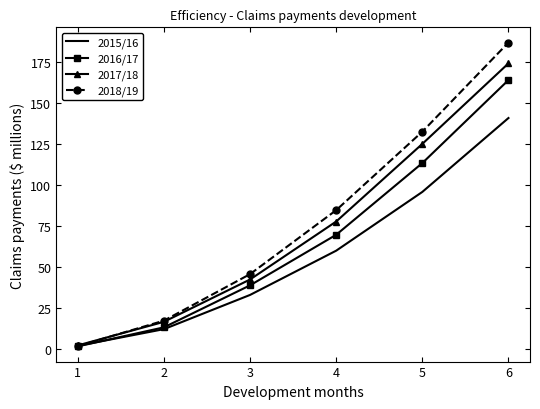

What is the smallest value displayed?

1.8